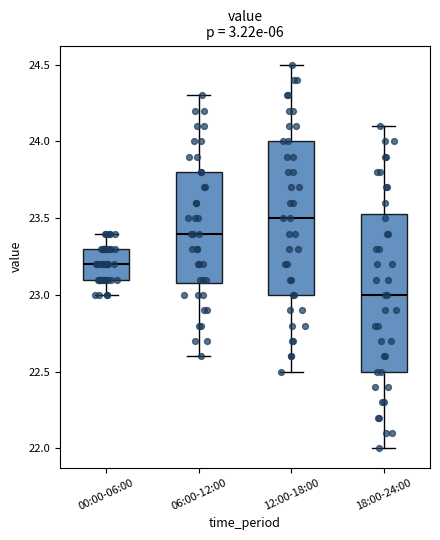

Reading left to right, transcribe this box plot: for each box, give where its median line is, the range the box spans, and where its two whiskers end, as read against the y-axis. The values are not printed on the chart, so give them approximately, as read against the axis.

00:00-06:00: median 23.20, box 23.10 to 23.30, whiskers 23.00 to 23.40
06:00-12:00: median 23.40, box 23.10 to 23.80, whiskers 22.60 to 24.30
12:00-18:00: median 23.50, box 23.00 to 24.00, whiskers 22.50 to 24.50
18:00-24:00: median 23.00, box 22.50 to 23.55, whiskers 22.00 to 24.10